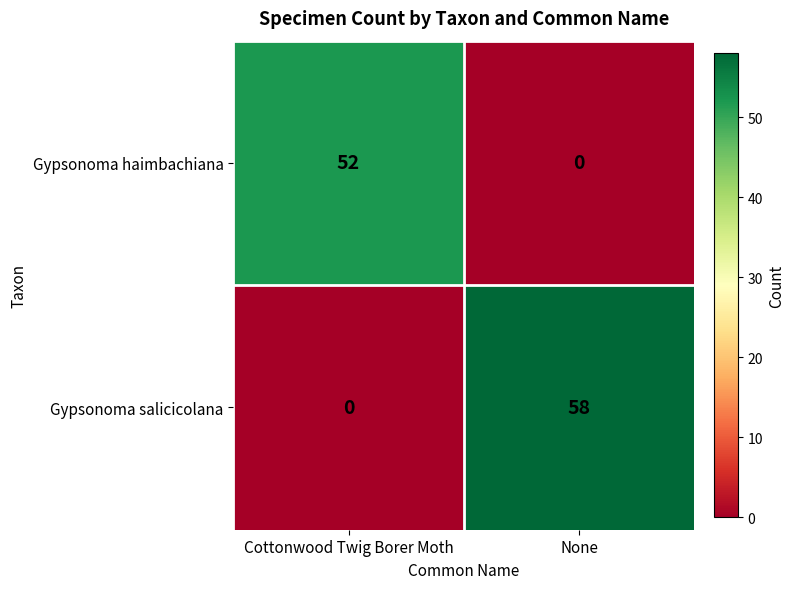

What is the difference between the highest and lowest values at None?

58